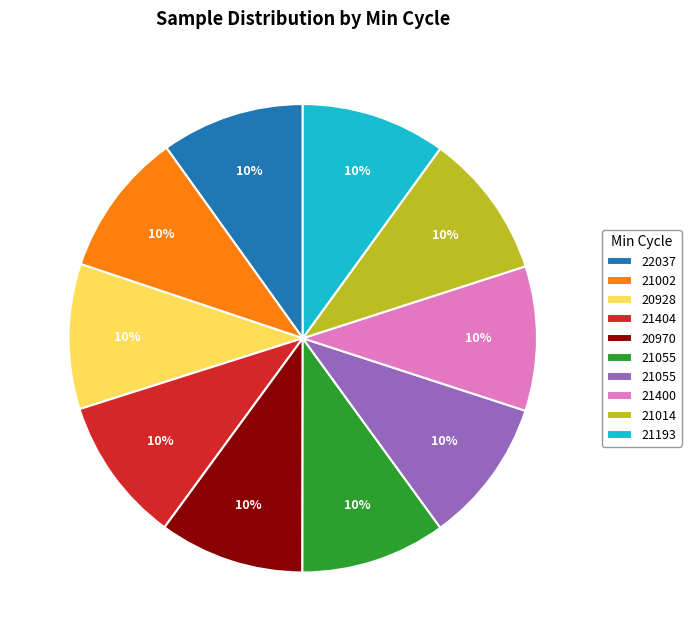

To the nearest percent, what is the average slice percentage?

10%